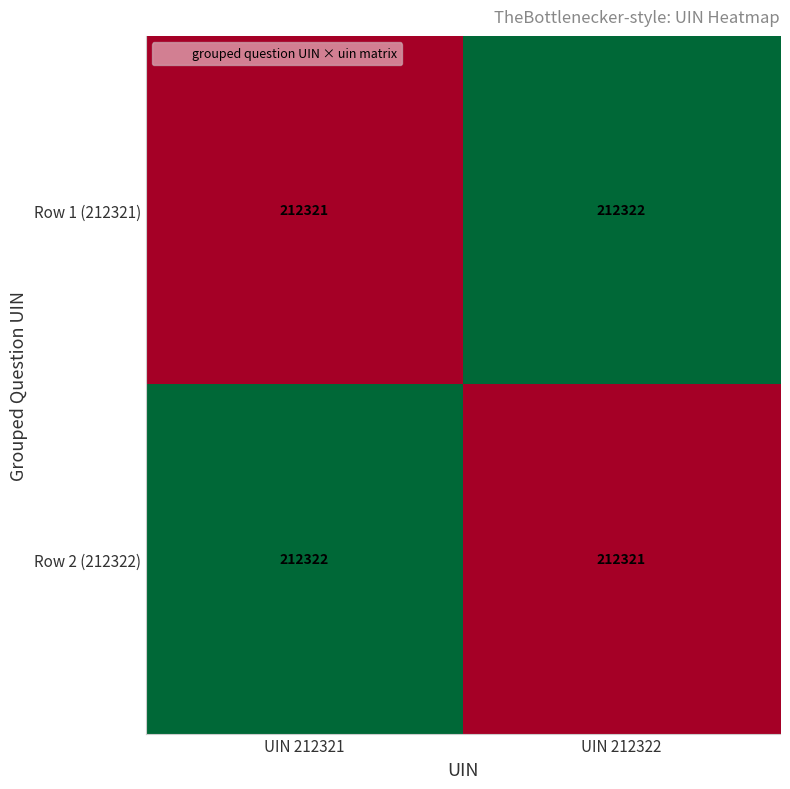

What is the maximum value shown in the chart?

212322